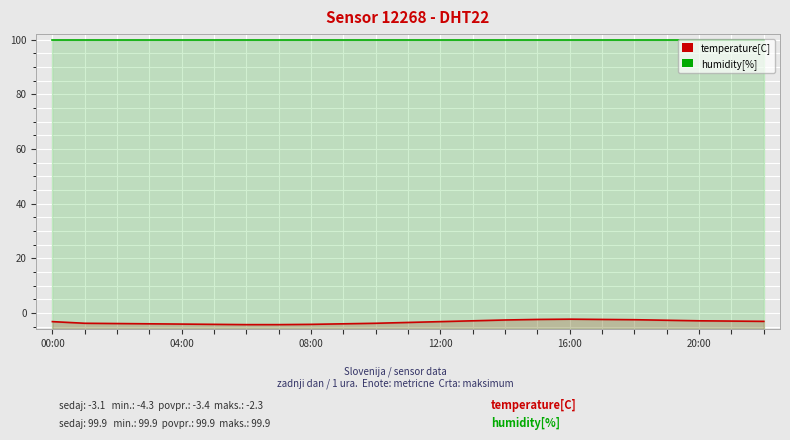

Does the chart display data point markers on the line(s)?

No